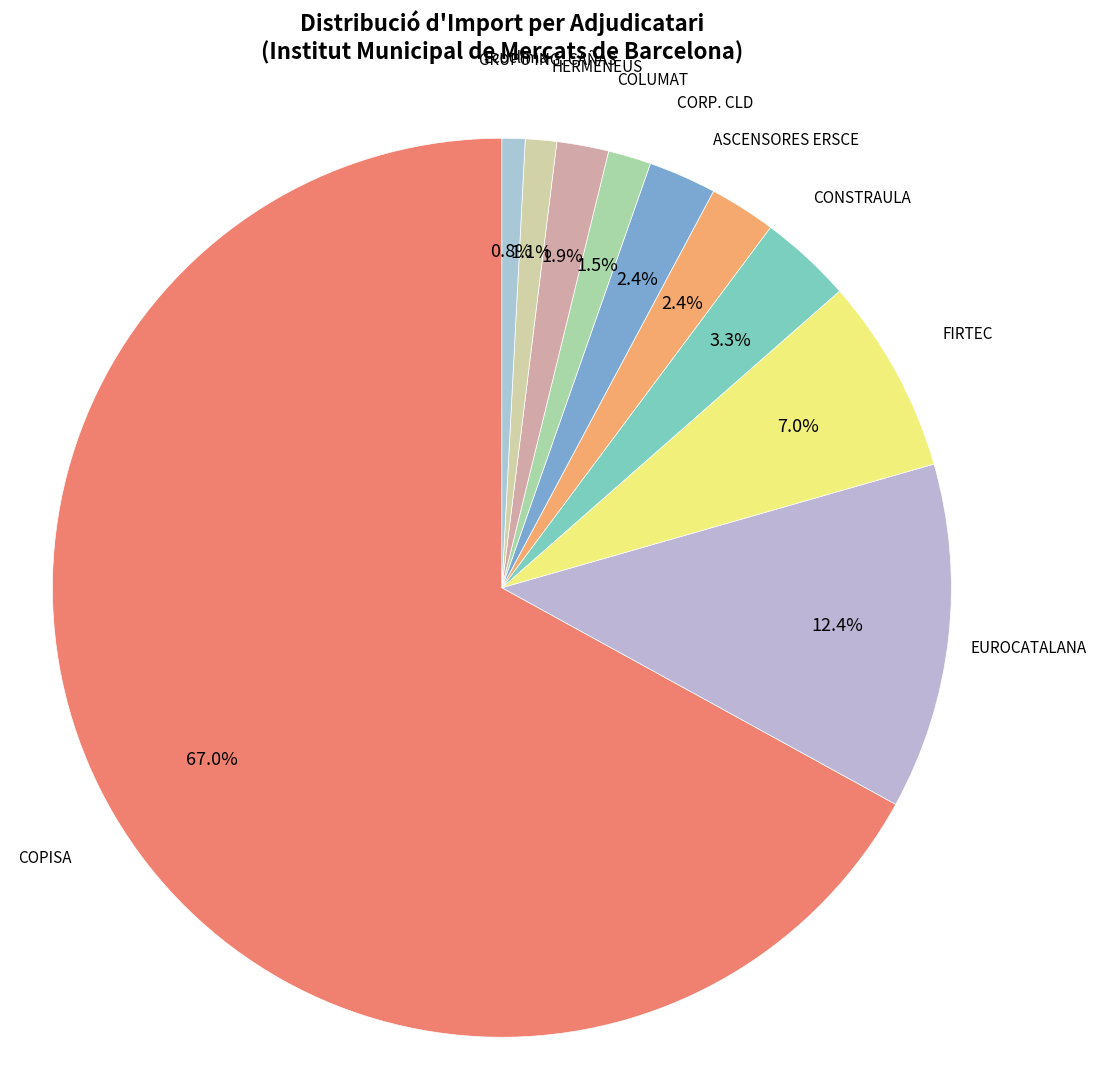

How many segments does this pie chart have?

10